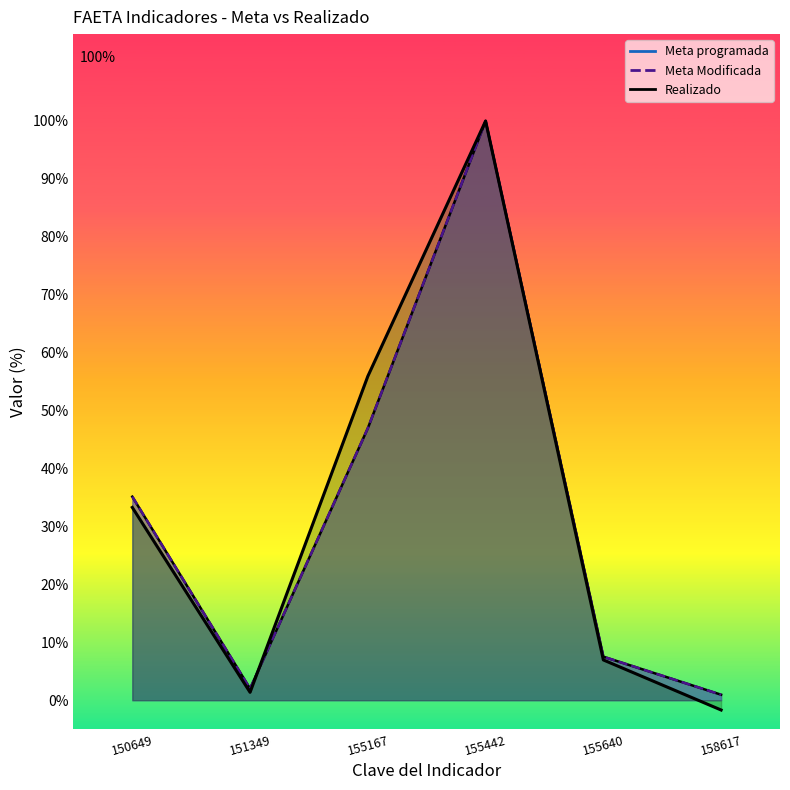

True or false: Meta Modificada line and Meta programada line intersect in this chart.

False